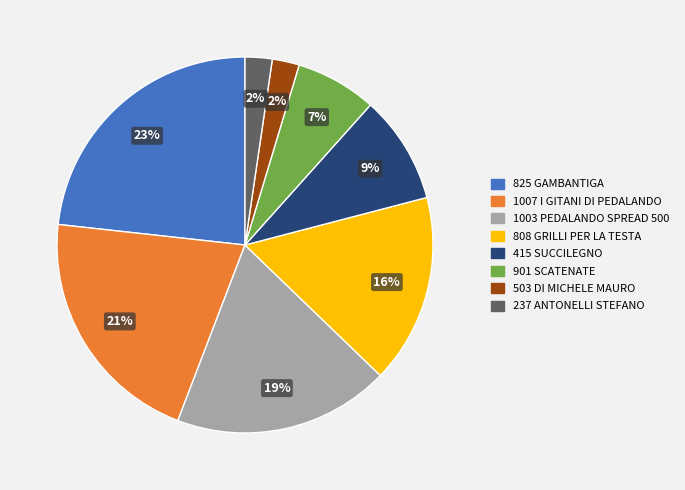

Which has a higher value, 503 DI MICHELE MAURO or 901 SCATENATE?

901 SCATENATE